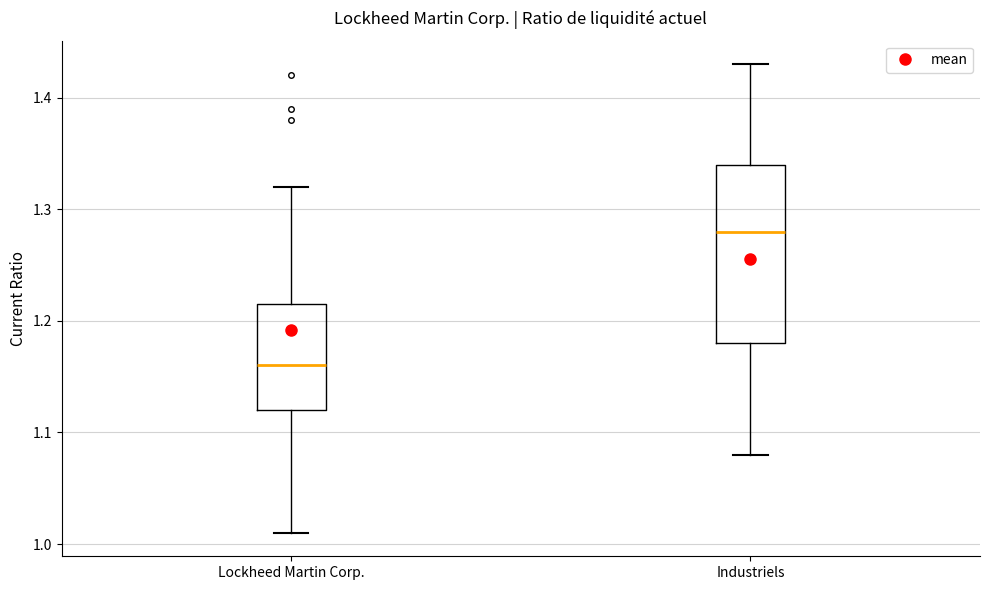

Which box is the tallest, from its lower edge to its upper edge?

Industriels